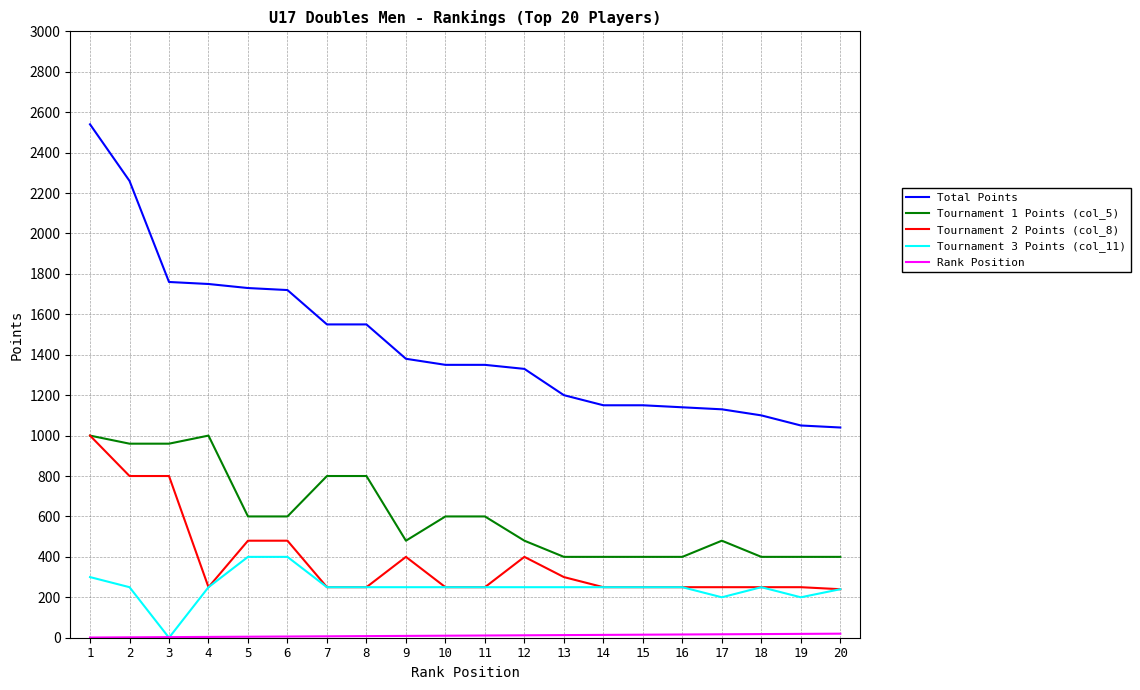

True or false: Tournament 3 Points (col_11) and Tournament 1 Points (col_5) cross at least once.

False